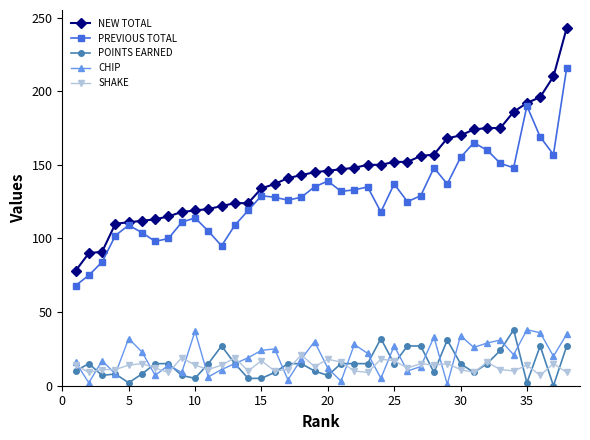

True or false: SHAKE and PREVIOUS TOTAL intersect in this chart.

False